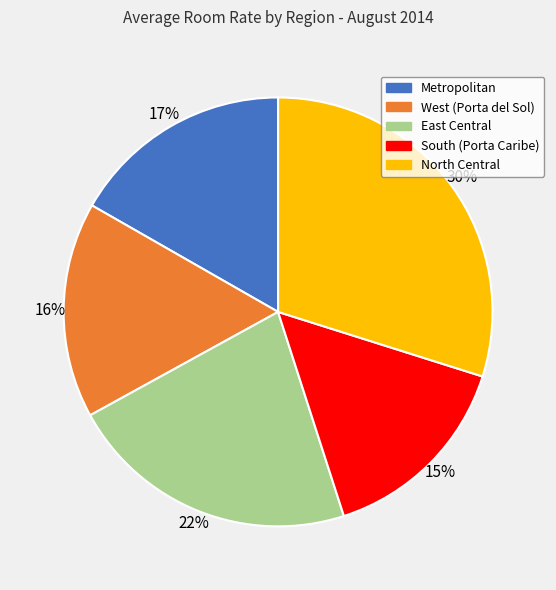

To the nearest percent, what percentage of the pie is West (Porta del Sol)?

16%